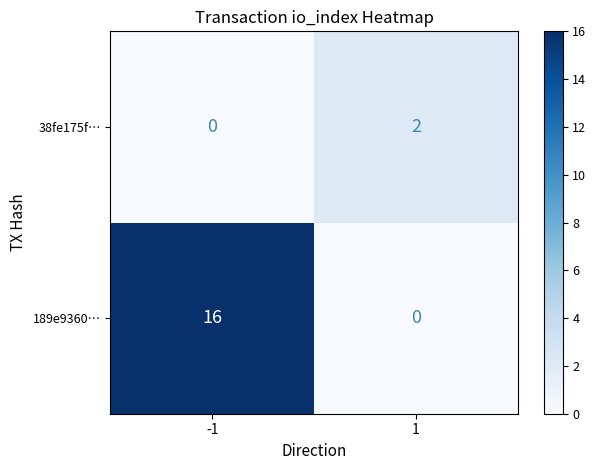

What is the total value across all series at -1?

16